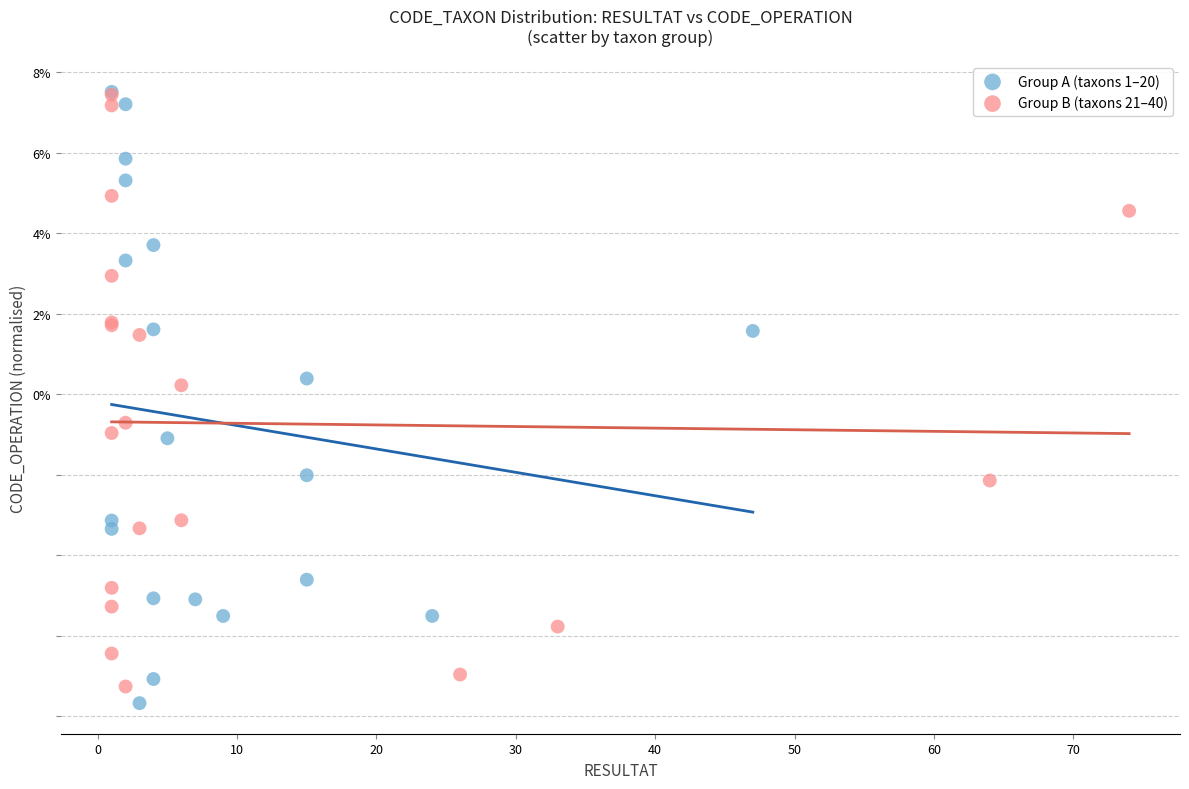

Which series has the largest Y range (max minus min)?

Group A (taxons 1–20)